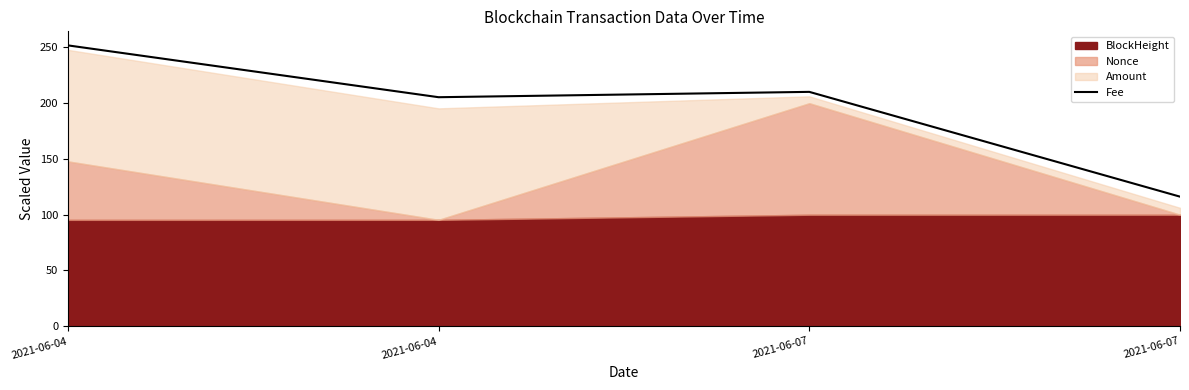

What is the value of the 3rd point from the left?

210.2